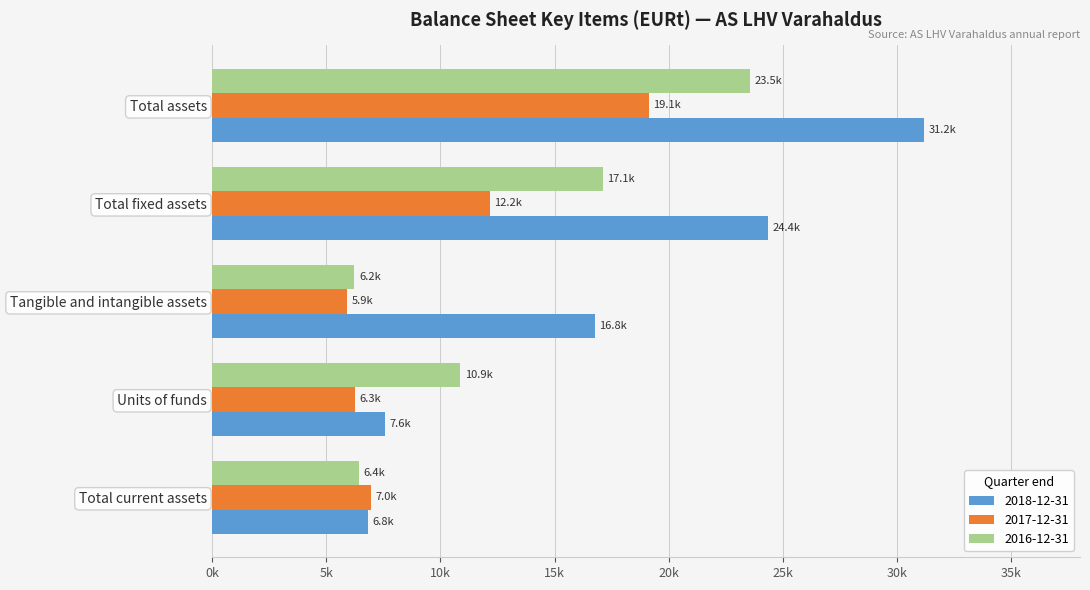

What is the label of the 2nd bar from the right?

Total fixed assets